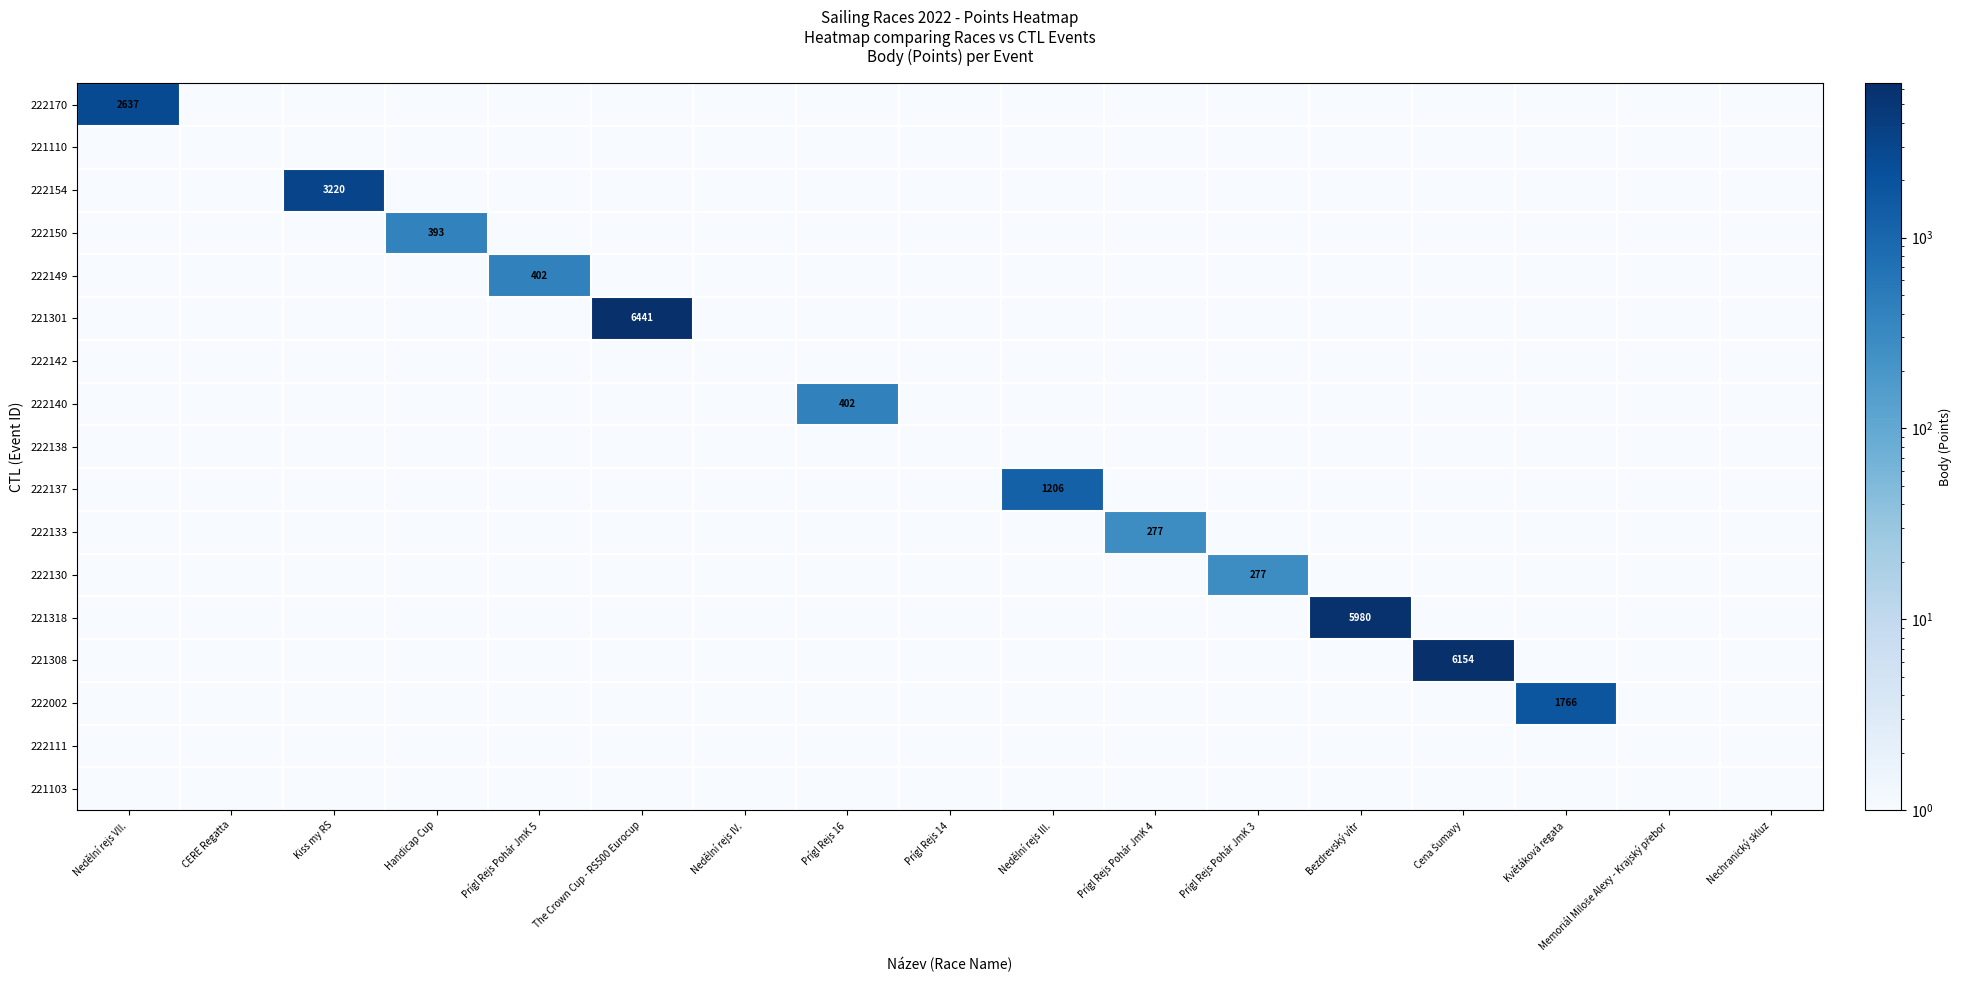

Which category has the highest value in the 222137 series?

Nedělní rejs III.